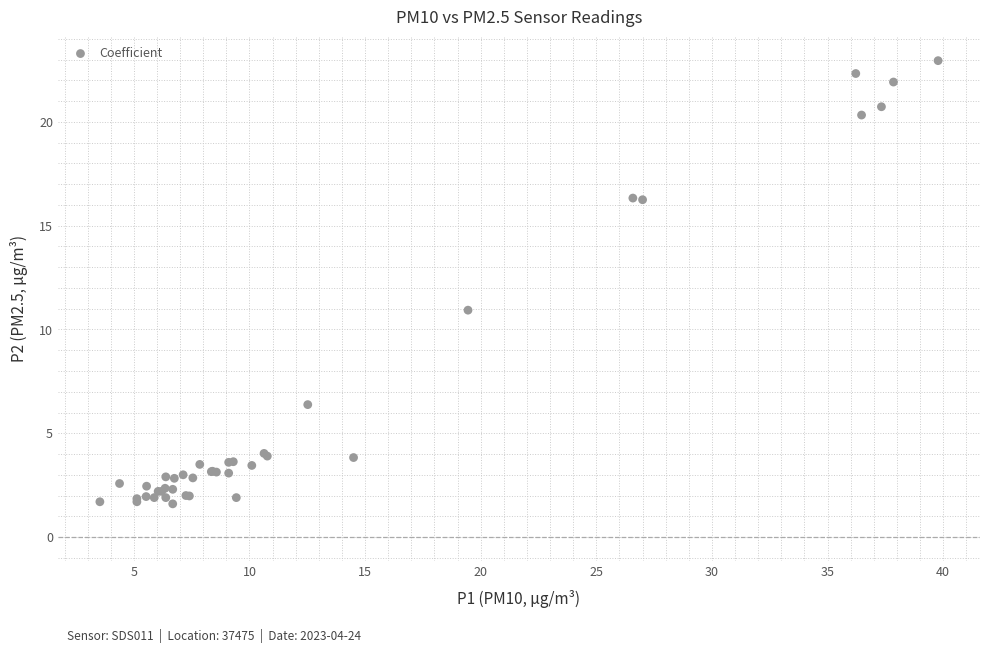

What Y value in the scatter plot is closest to 12?

10.9